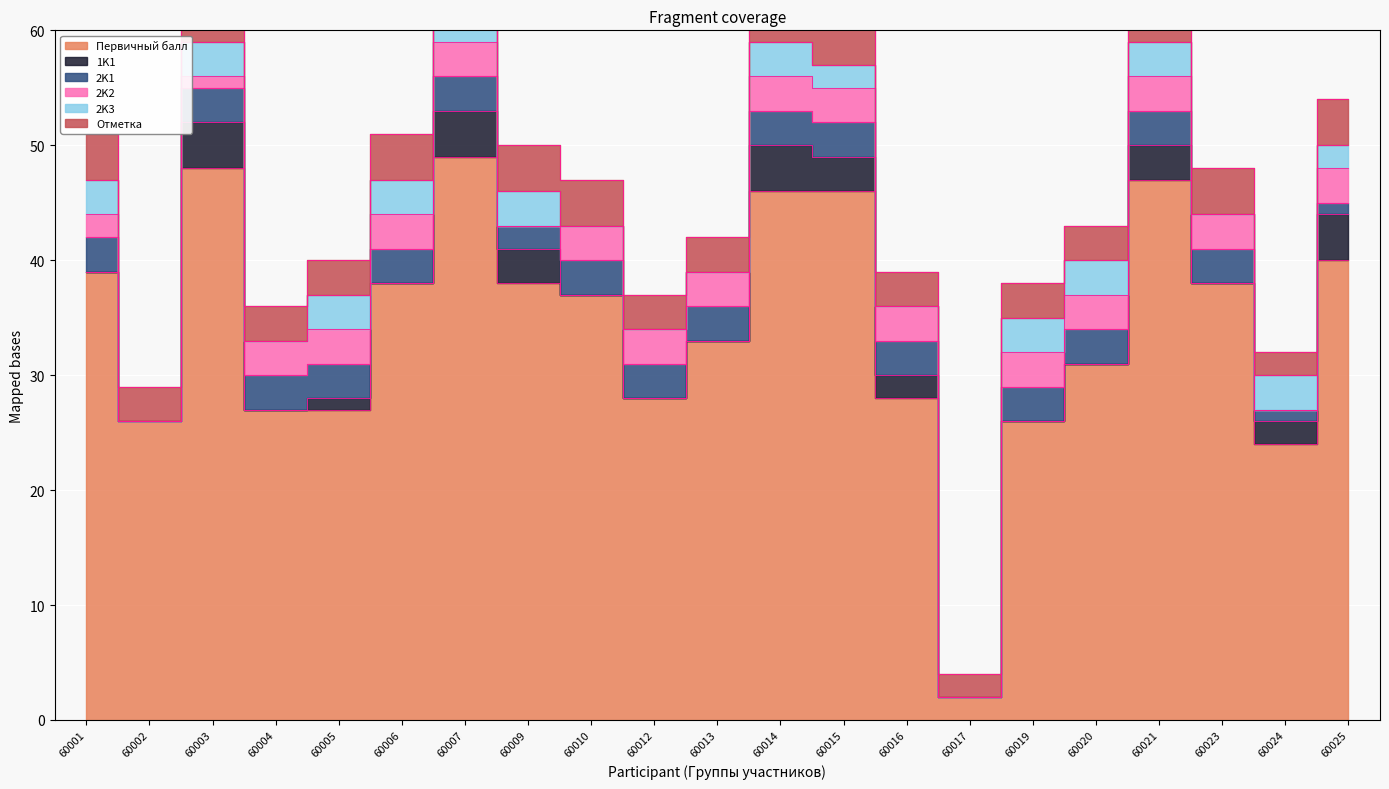

True or false: 2K3 and Первичный балл cross at least once.

False